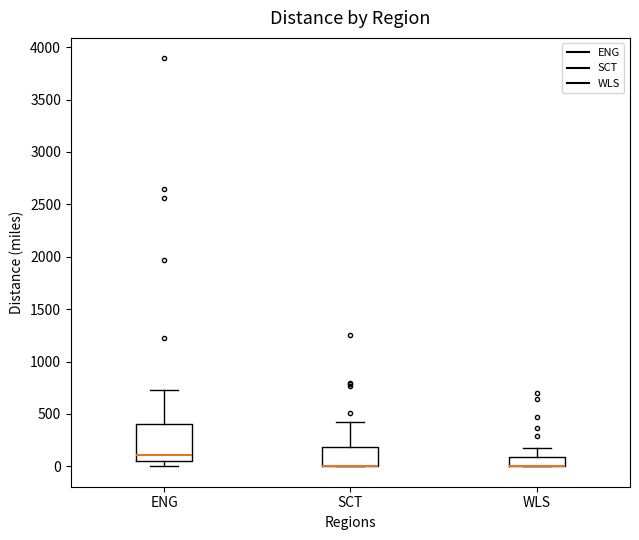

Where is the upper edge of the box for SCT on the y-axis? The values are not printed on the chart, so give them approximately, as read against the axis.

200